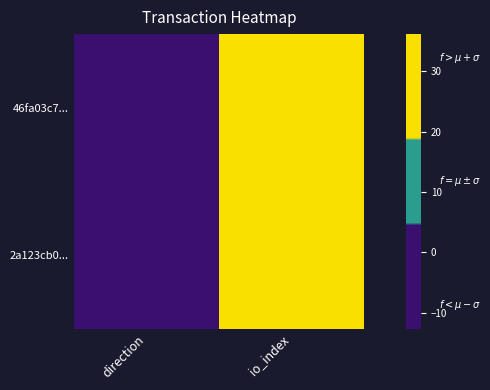

Reading left to right, what are all the values shown in this chart?

46fa03c7...: direction=-1	io_index=19
2a123cb0...: direction=1	io_index=28